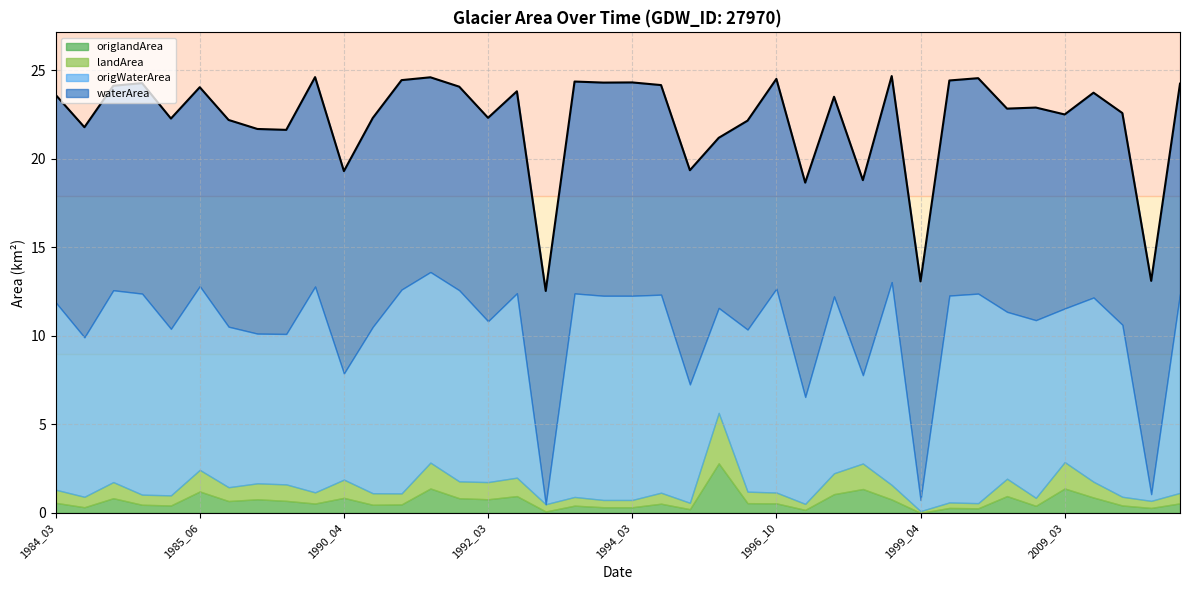

The landArea series shows 0.6 at 1985_04. True or false?

True